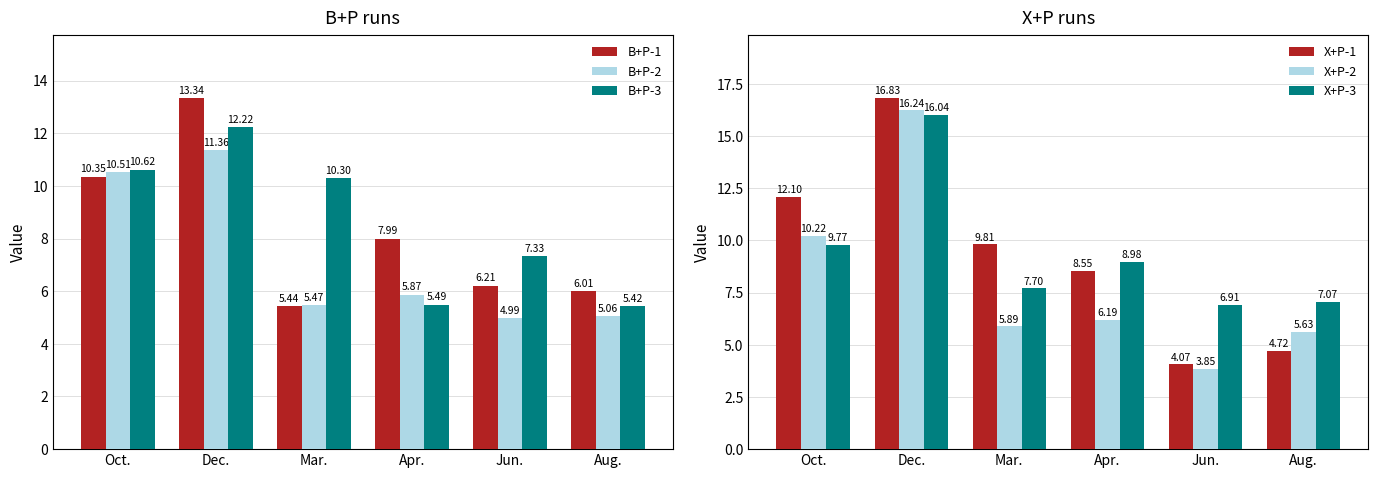

What is the sum of the X+P-2 values at Dec. and Mar.?

22.1